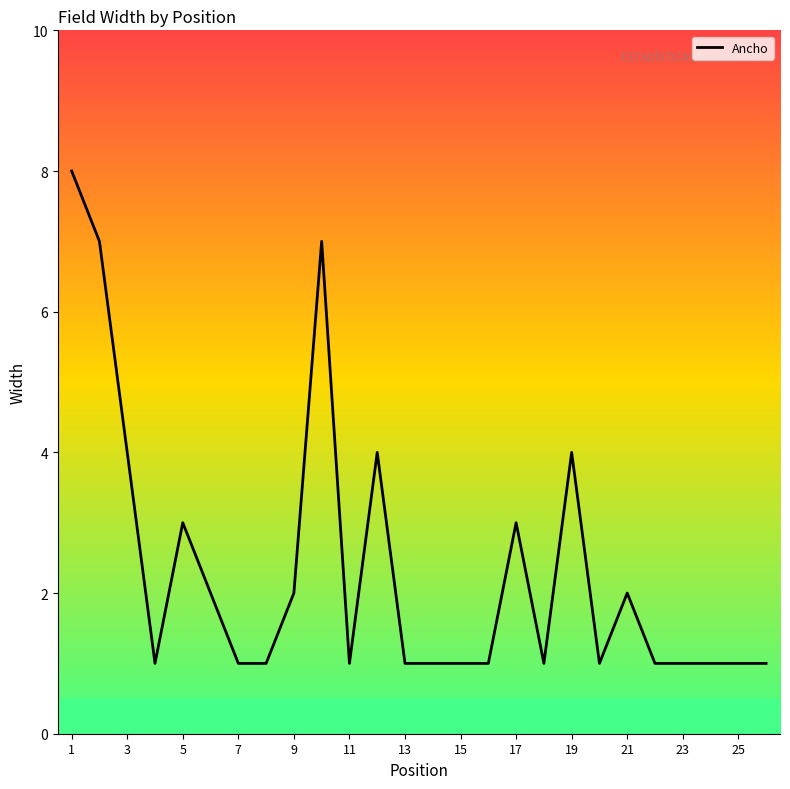

What is the sum of all values?

61